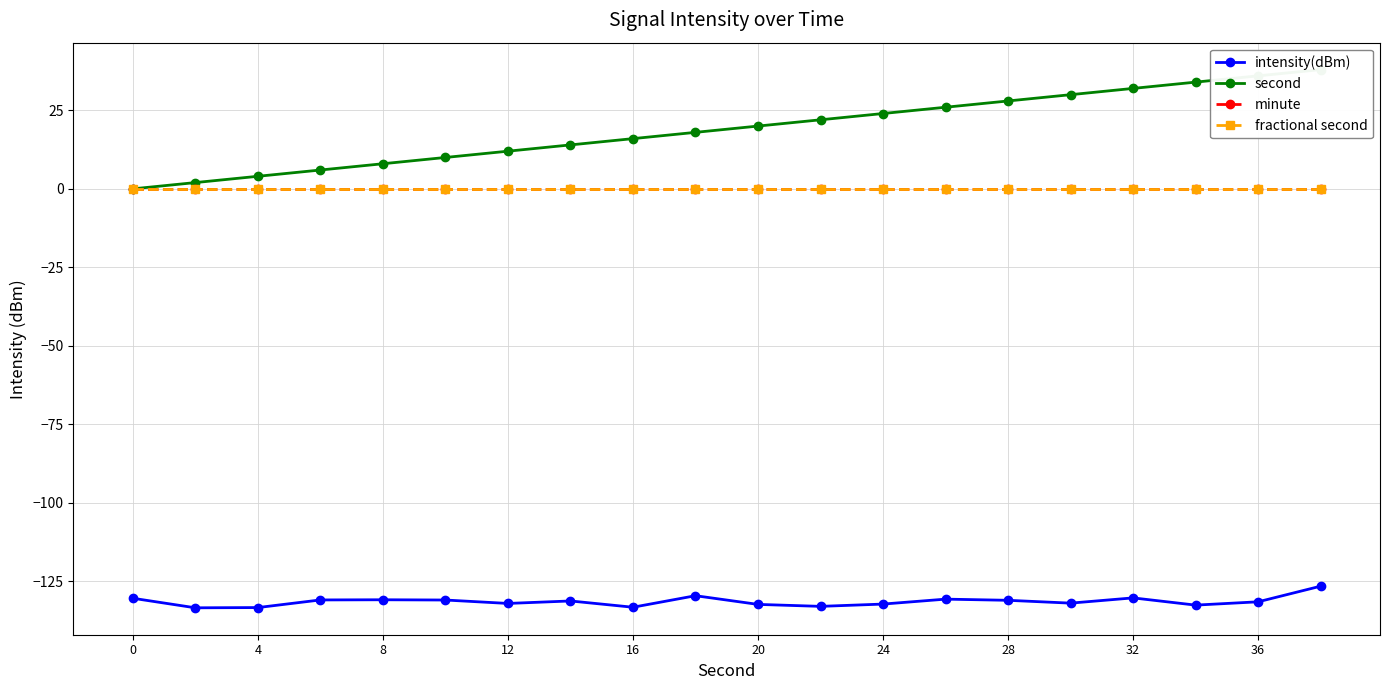

At 32, list the series in order from smallest to largest.

intensity(dBm), minute, fractional second, second